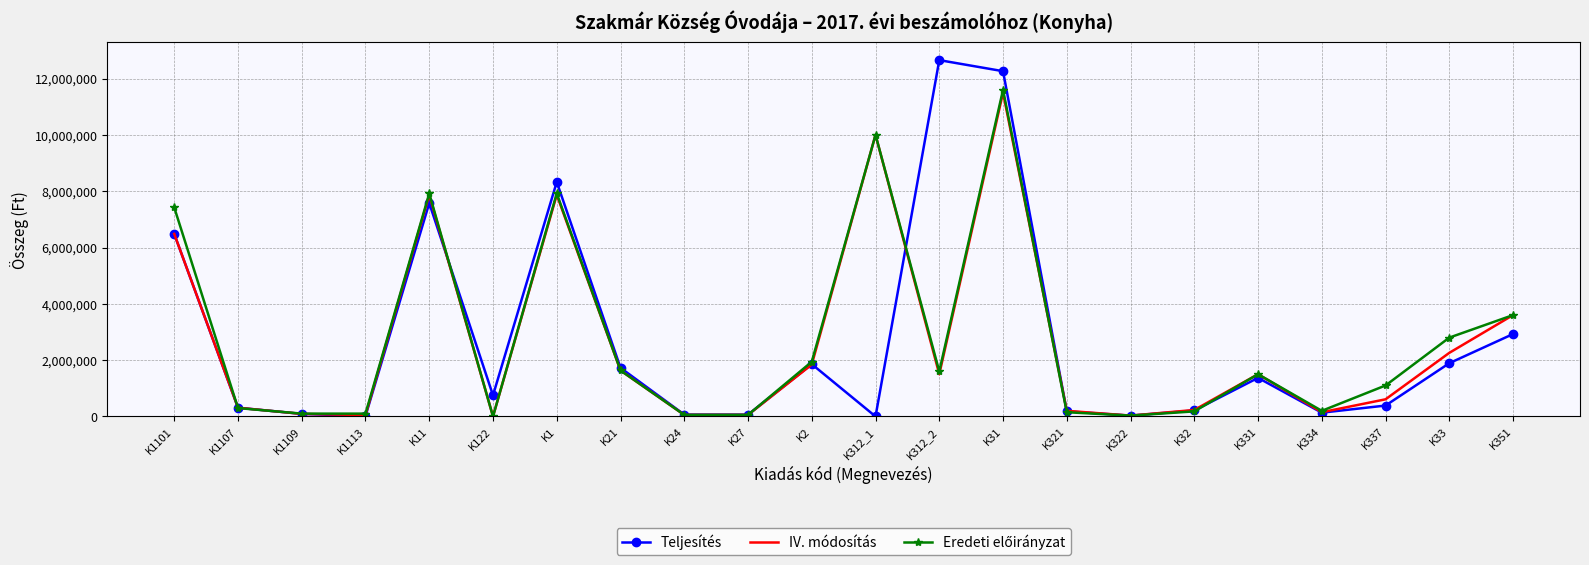

At which category is the sum across all series the highest?

K31